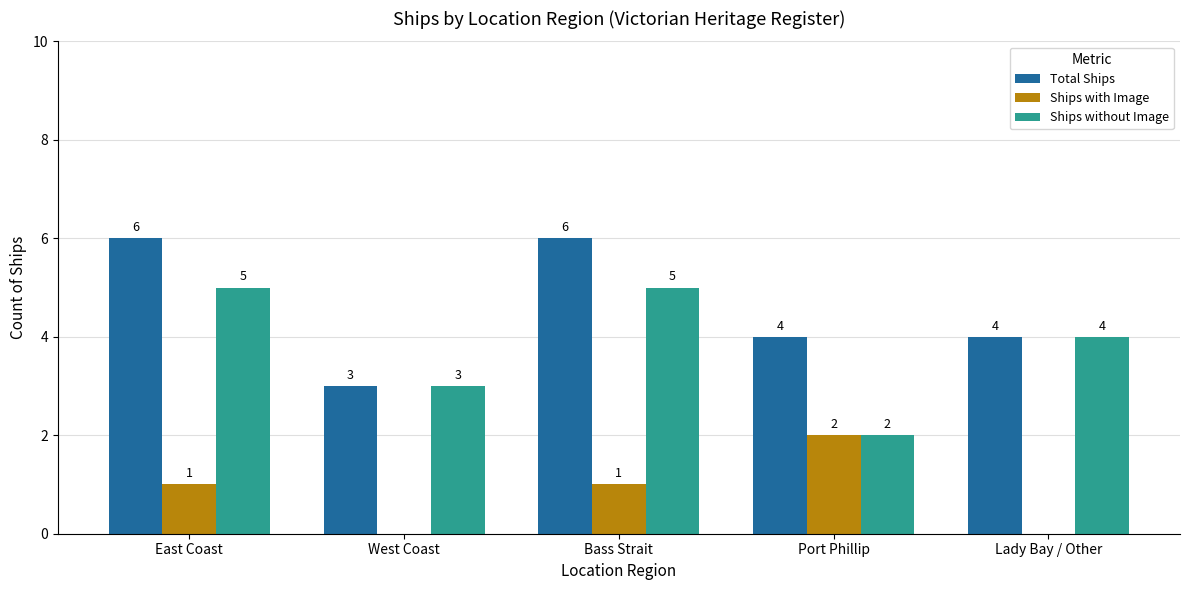

Between West Coast and Port Phillip, which series saw the biggest shift?

Ships with Image